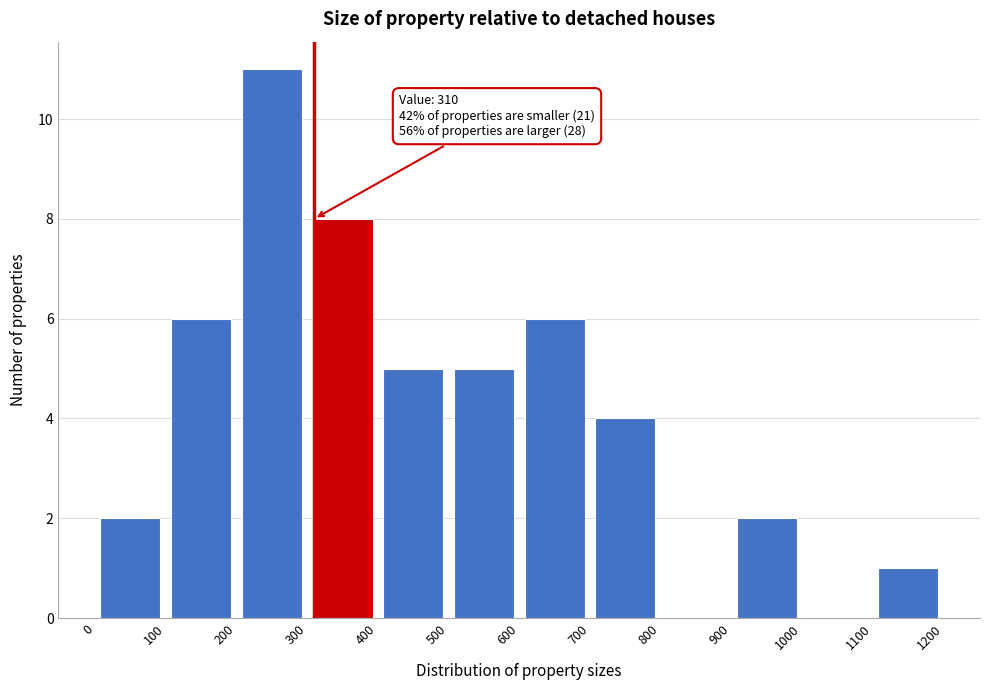

Which range on the x-axis has the tallest bar?

200 to 300